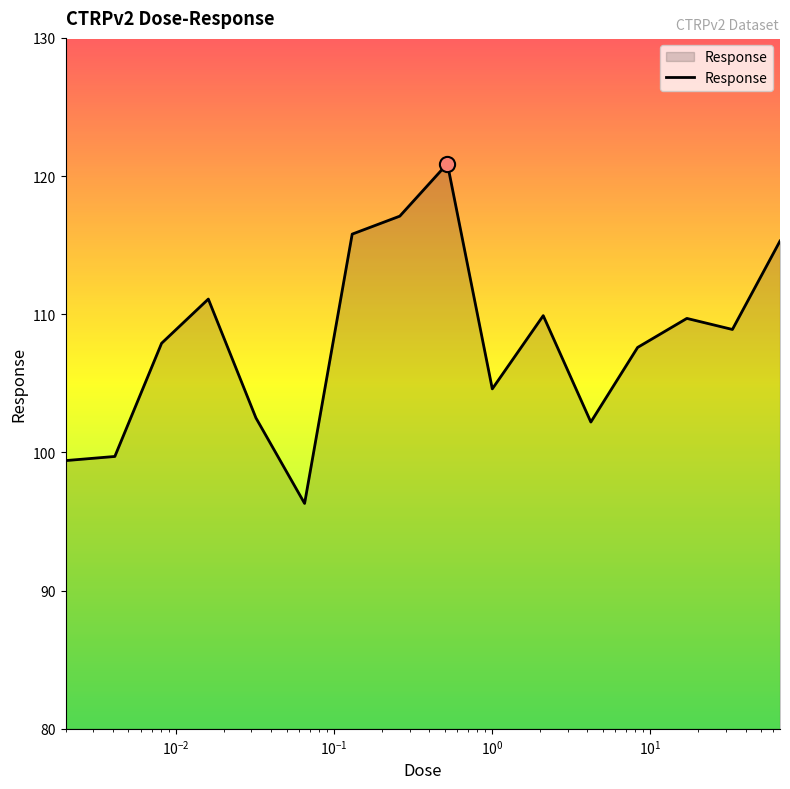

What is the smallest value displayed?

96.3